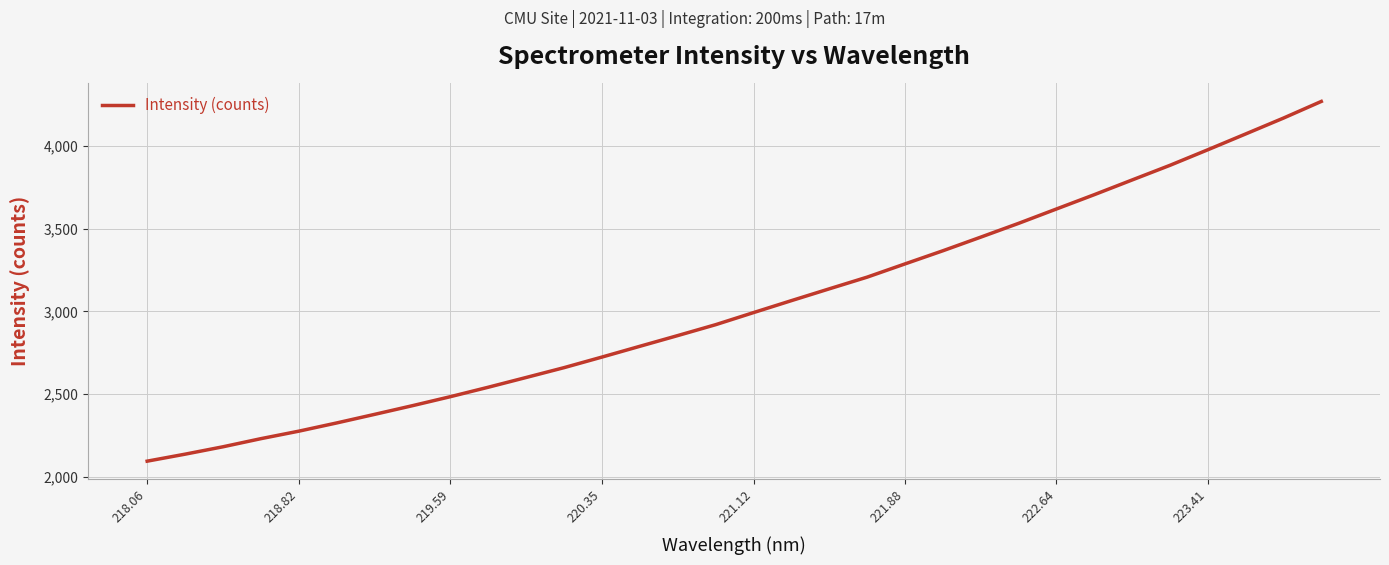

What is the greatest value displayed?

4269.4